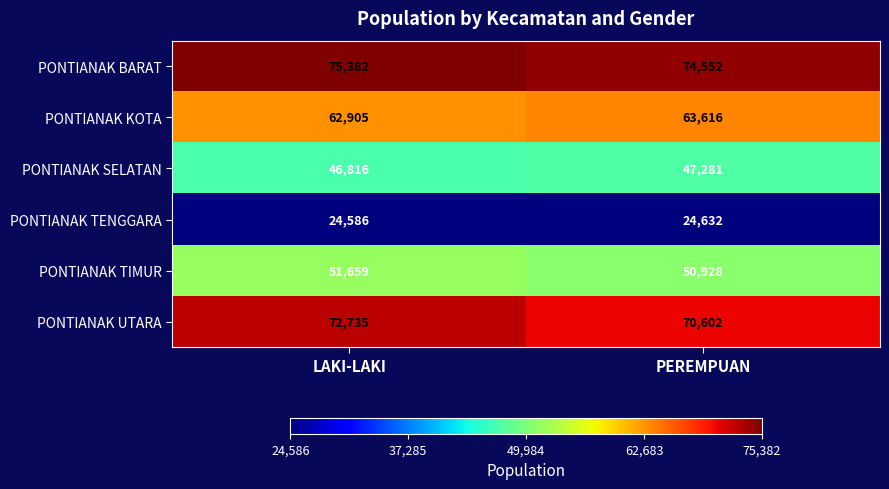

Which series changed the most between LAKI-LAKI and PEREMPUAN?

PONTIANAK UTARA